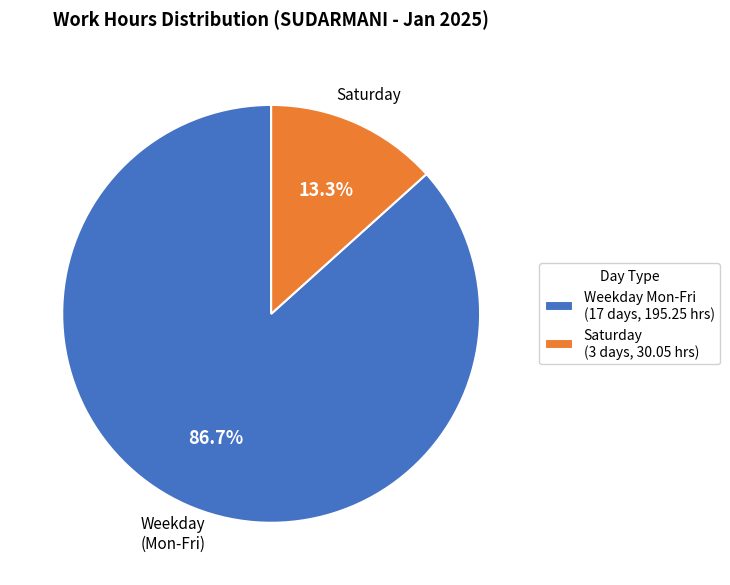

How many segments does this pie chart have?

2